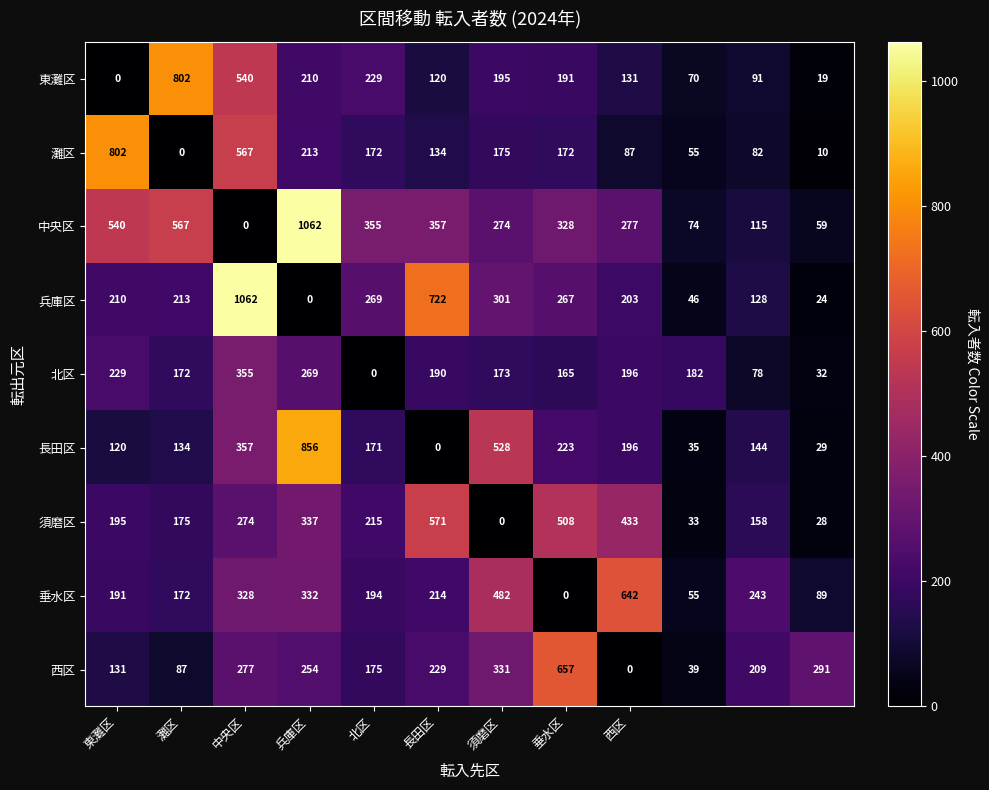

At how many categories does at least one series exceed 363?

8